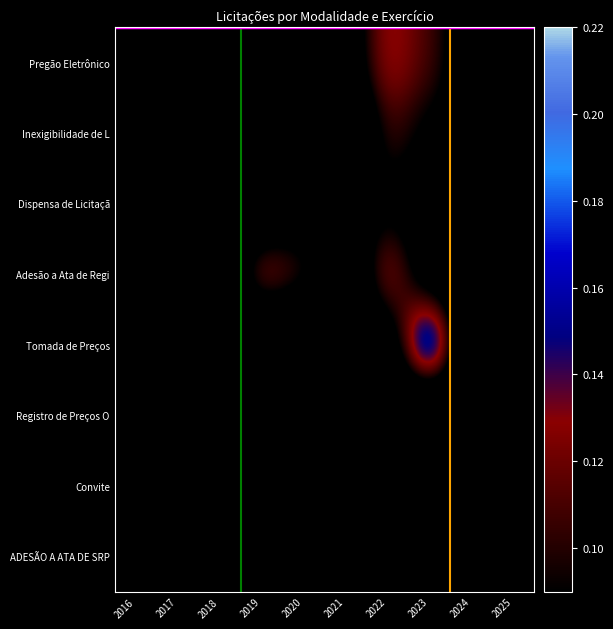

The value of Tomada de Preços at 2022 is 0.1. True or false?

False